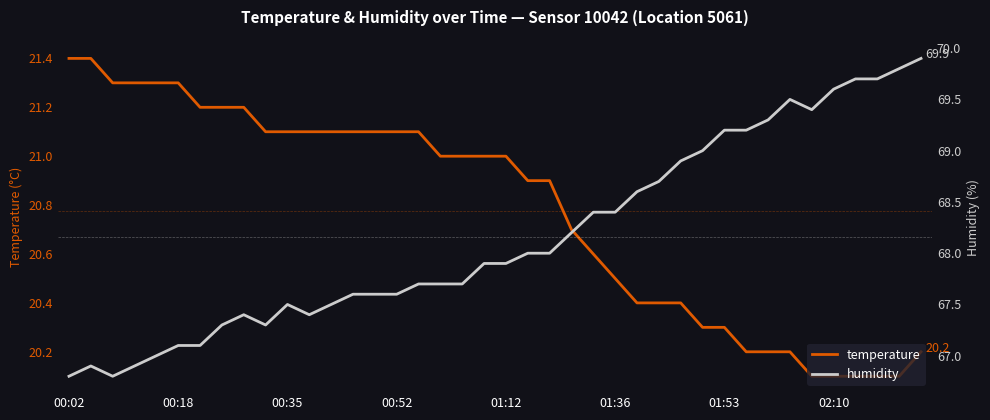

How many lines are shown in the chart?

2